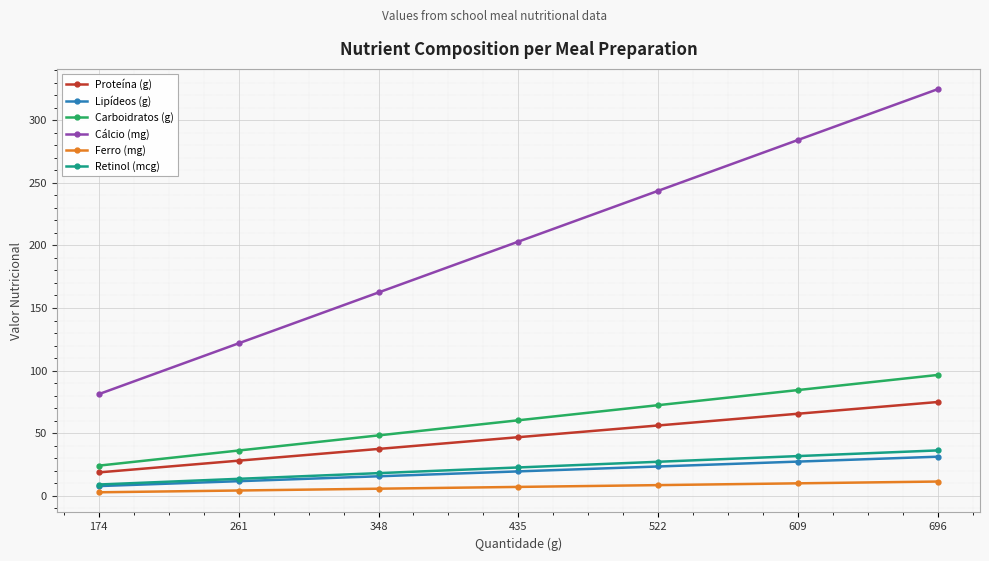

What is the value of the Proteína (g) point at the 5th from the left?

56.2